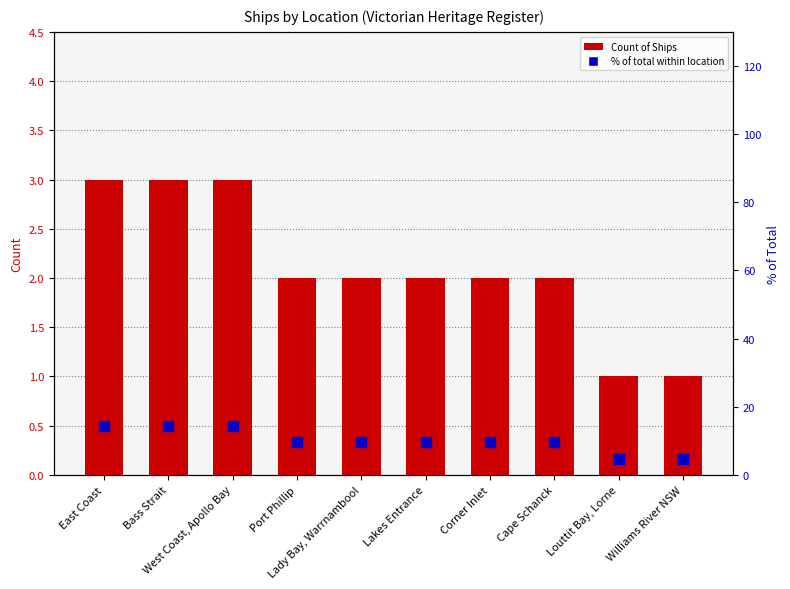

Which series has the largest total across all categories?

% of total within location